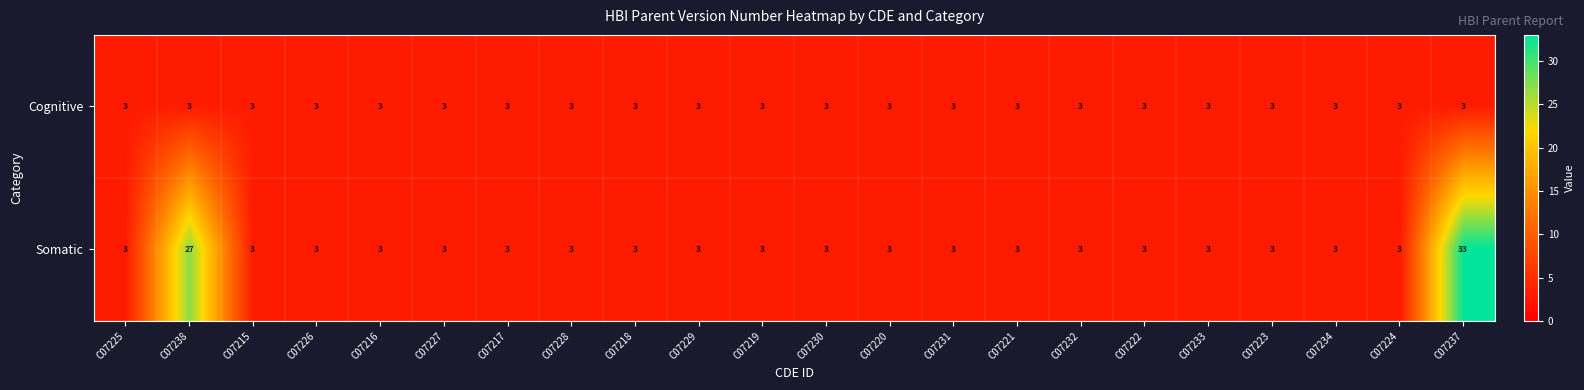

Rank the series by their maximum value, from lowest to highest.

Cognitive, Somatic